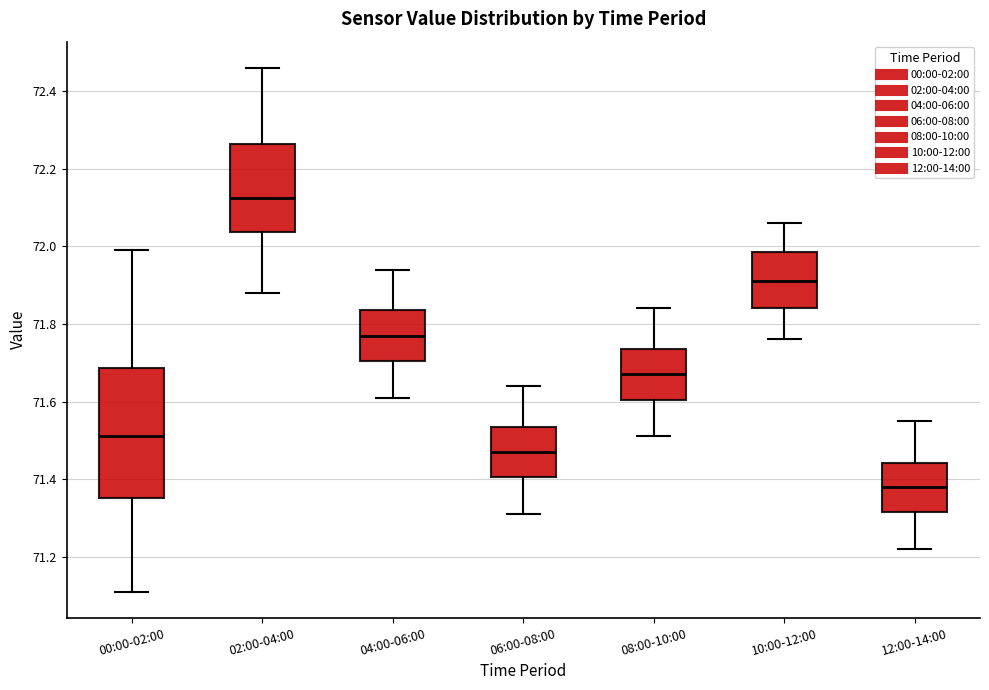

Comparing the boxes themselves (not the whiskers), which one is the tallest?

00:00-02:00